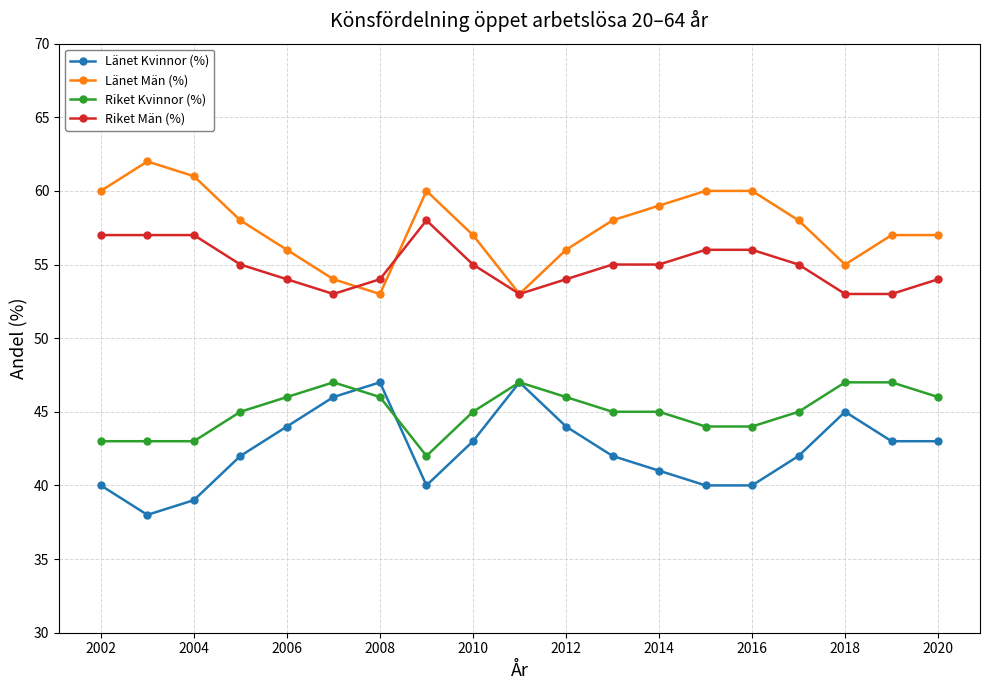

What is the difference between the second highest and second lowest values in the Riket Kvinnor (%) series?

4